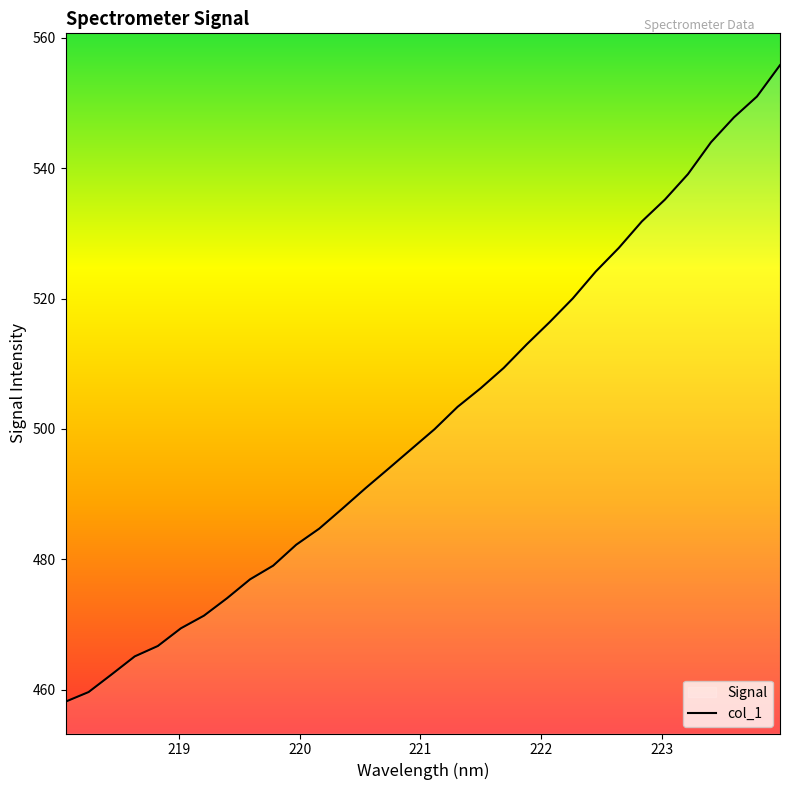

What is the value of the 27th point from the left?

535.2